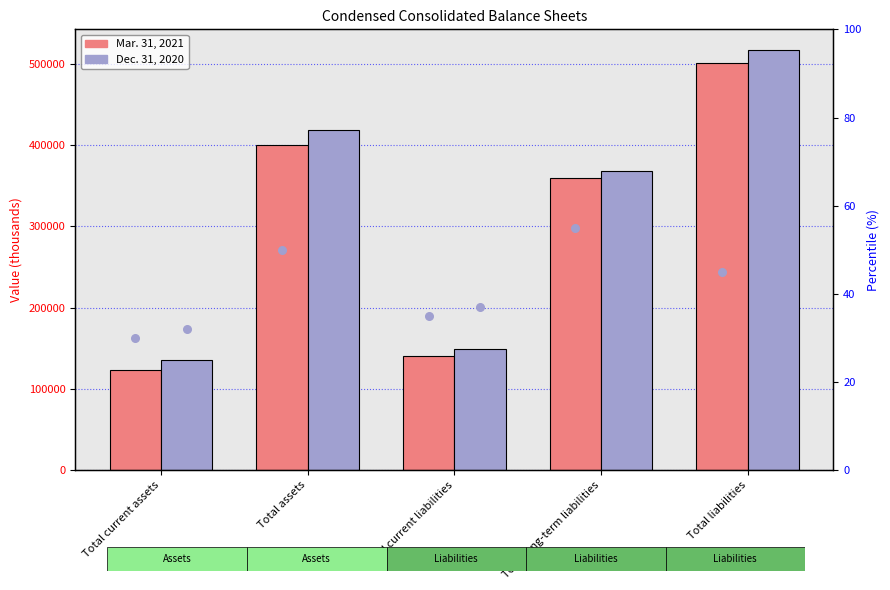

Which series reaches the maximum Y coordinate?

Dec. 31, 2020